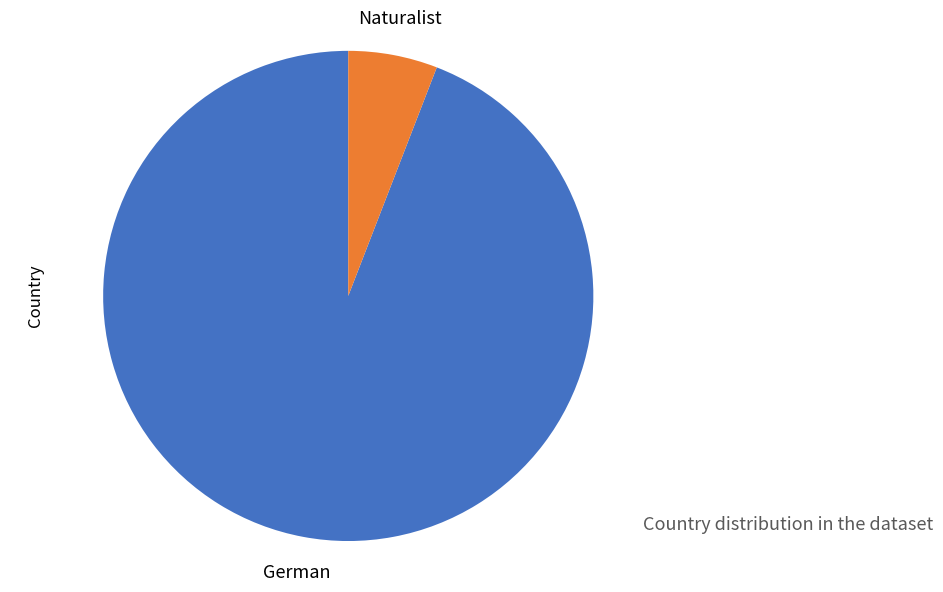

Rank the categories by value from lowest to highest.

Naturalist, German